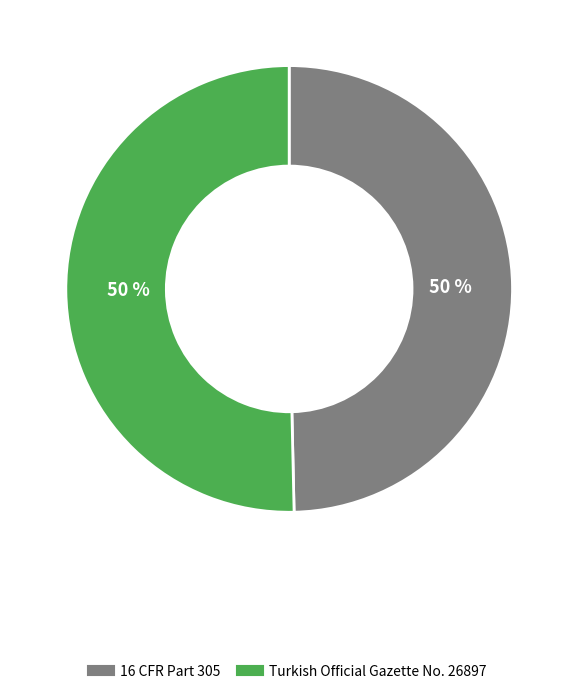

To the nearest percent, what is the combined percentage of 16 CFR Part 305 and Turkish Official Gazette No. 26897?

100%